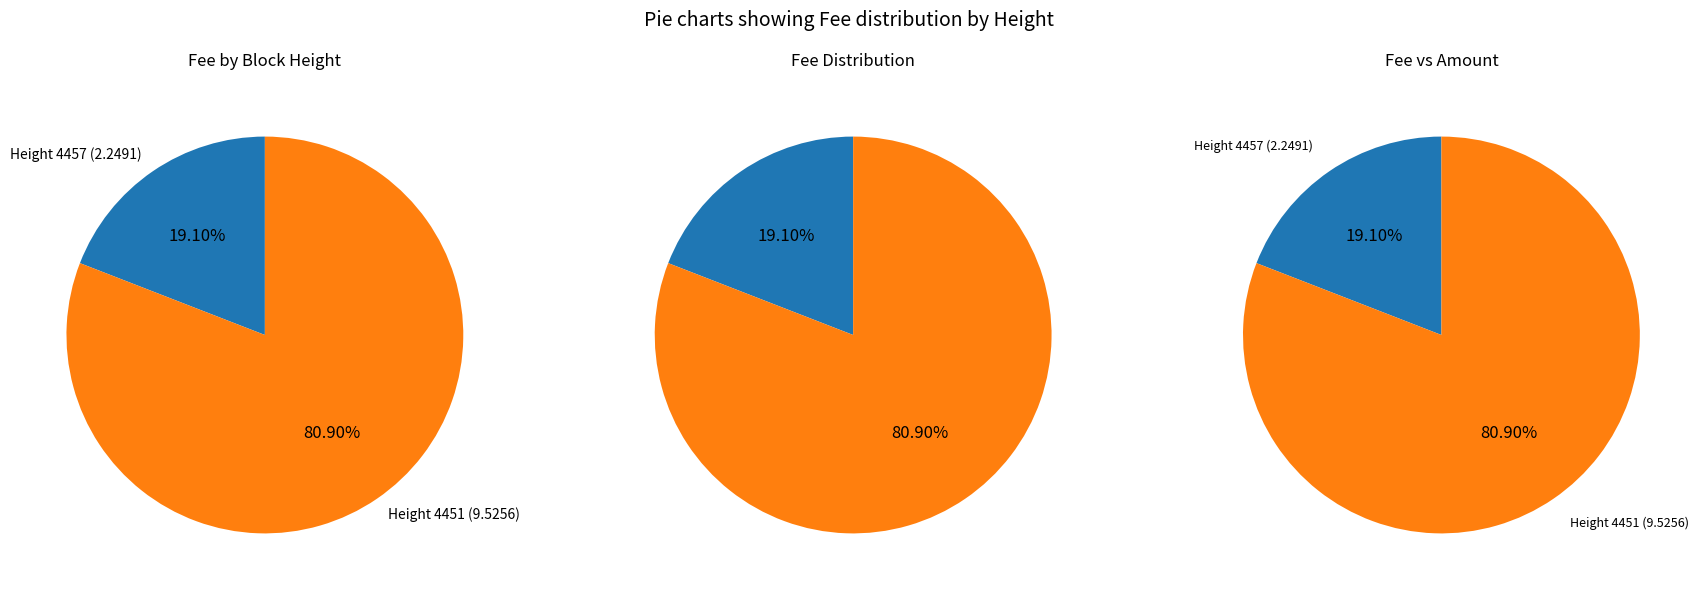

How many slices are in this pie chart?

2